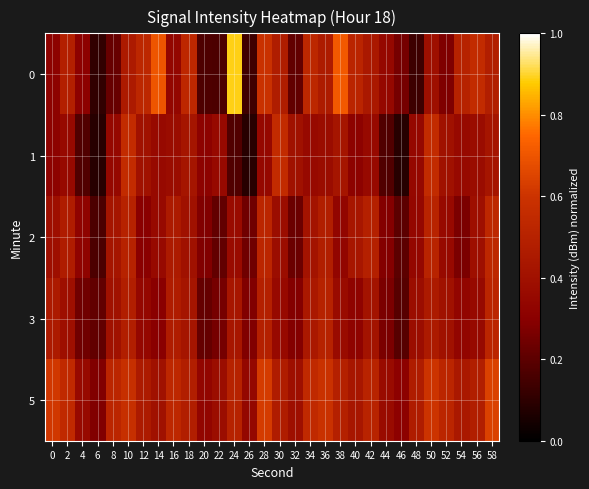

How many distinct data groups are displayed?

5